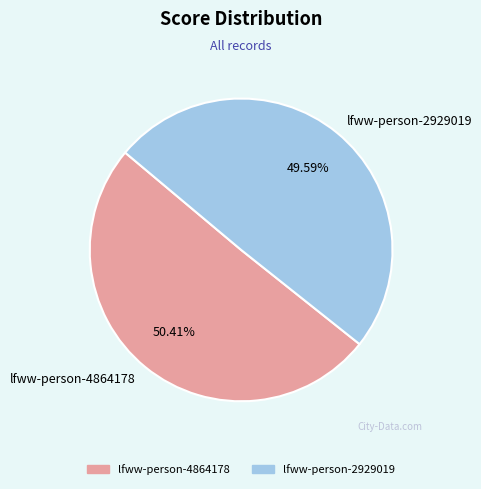

Which category has the biggest portion of the pie?

lfww-person-4864178